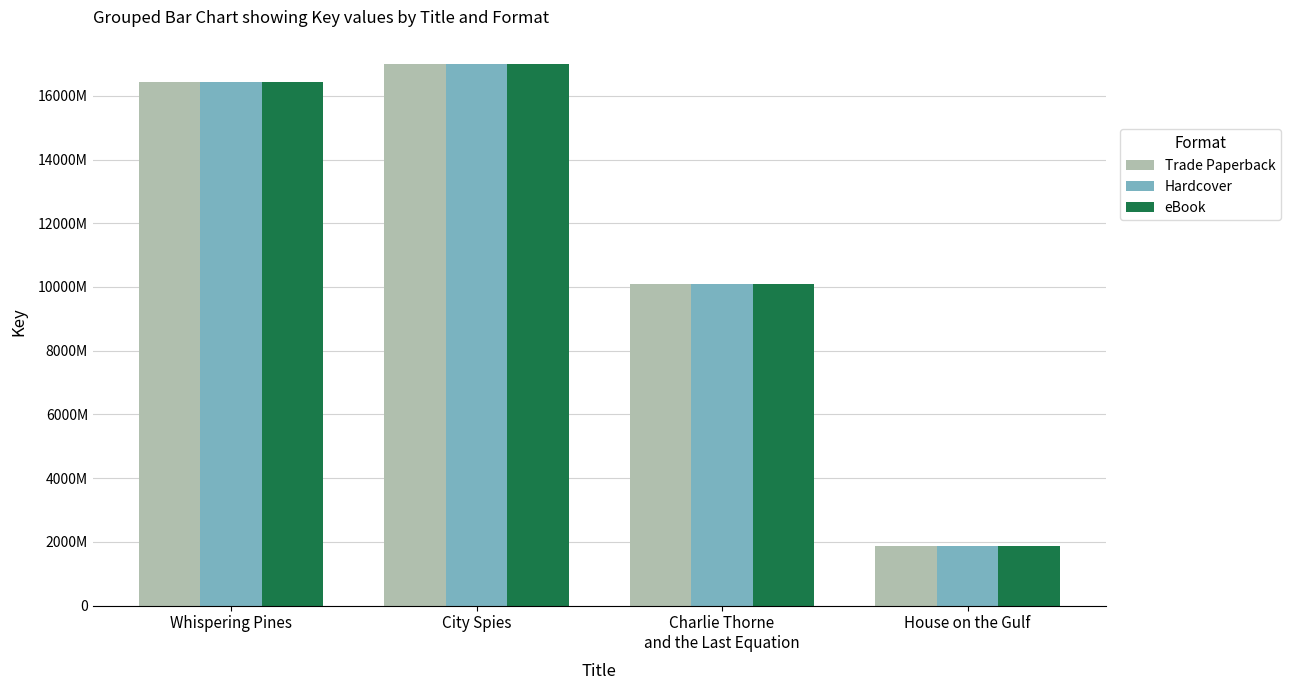

What are all the series names shown in the legend?

Trade Paperback, Hardcover, eBook